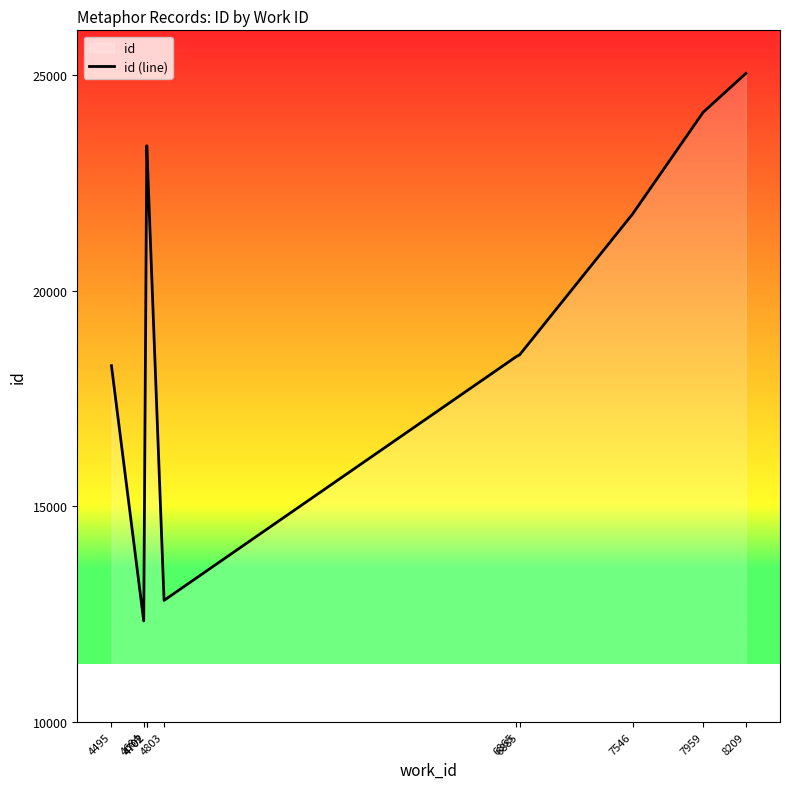

Where is the first local minimum?

4684